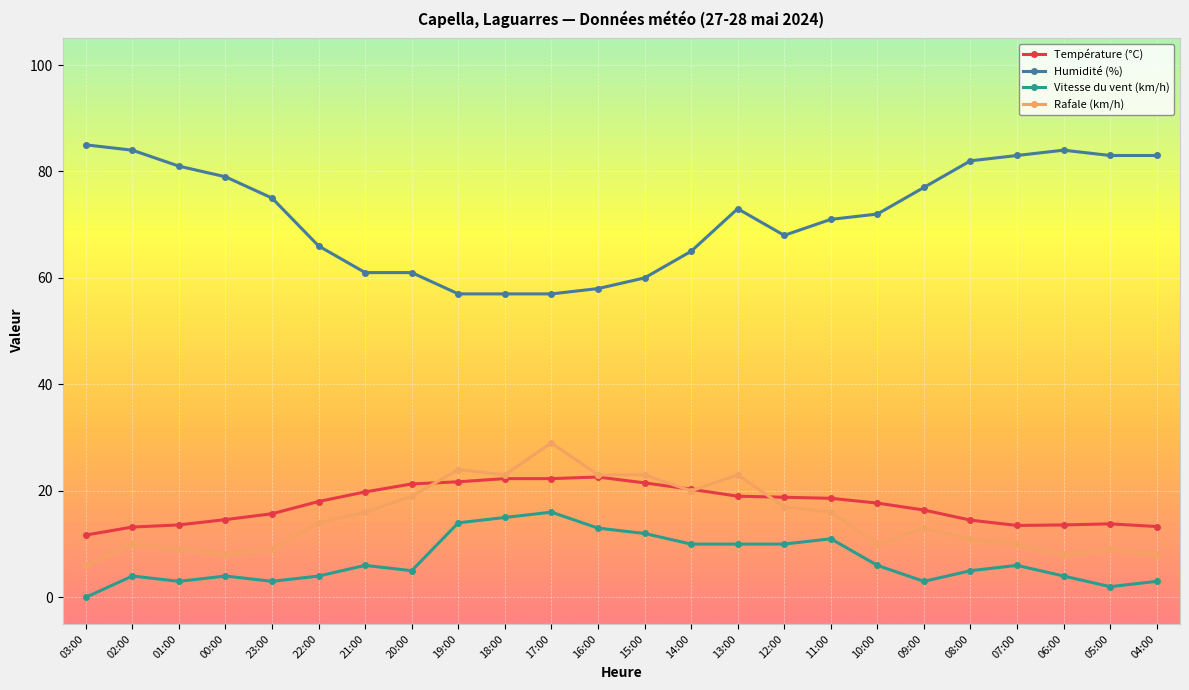

Is the value of Température (°C) at 02:00 greater than the value of Vitesse du vent (km/h) at 10:00?

Yes